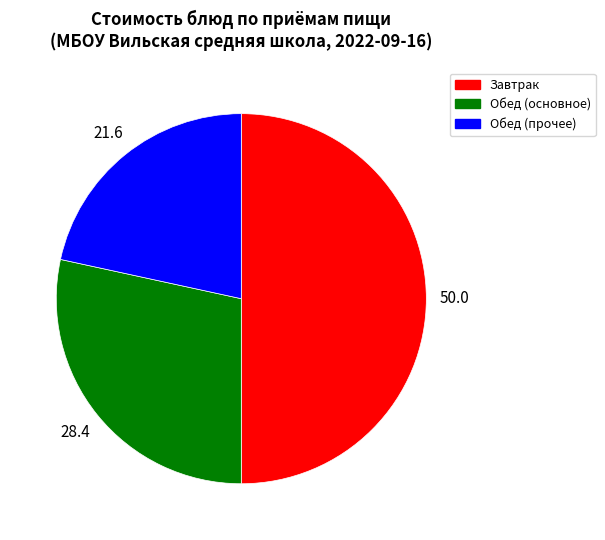

Which category has the smallest portion of the pie?

Обед (прочее)